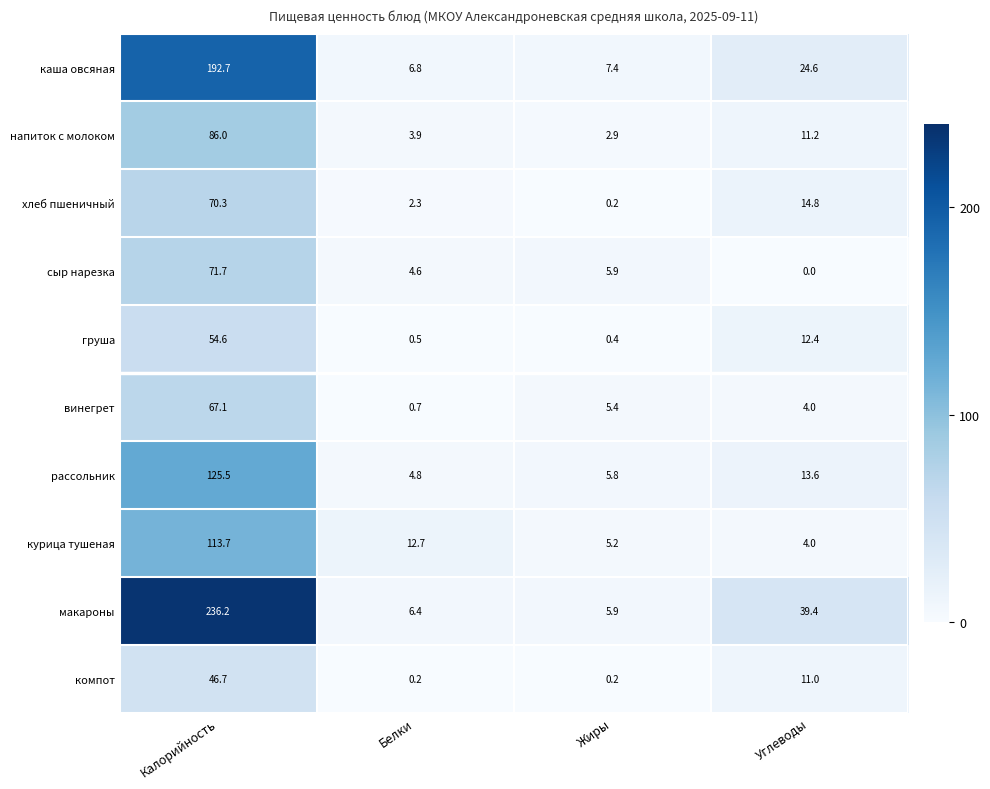

Which series has the largest range (max minus min)?

макароны